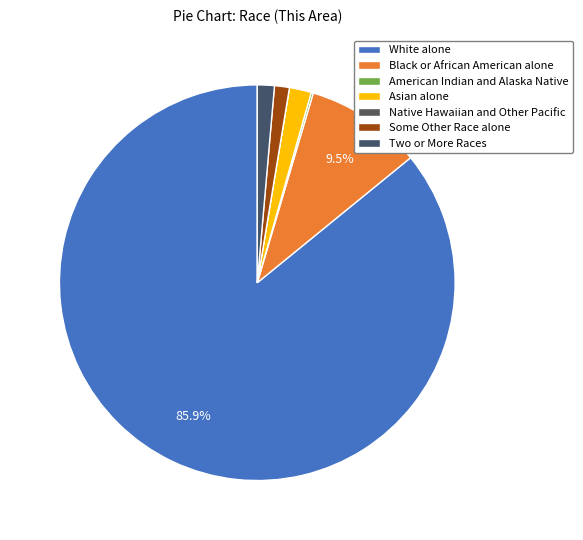

How many slices are in this pie chart?

7